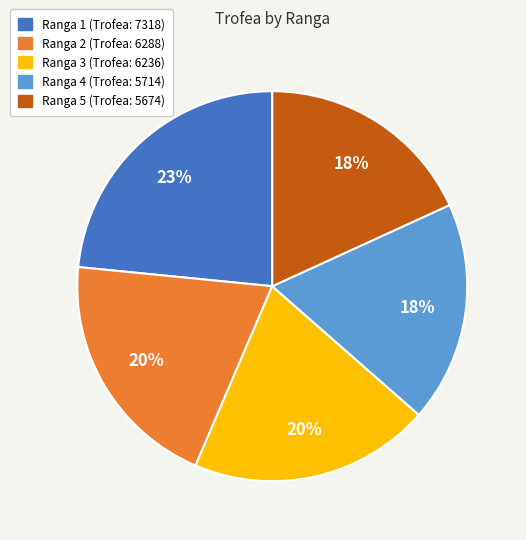

To the nearest percent, what is the average slice percentage?

20%